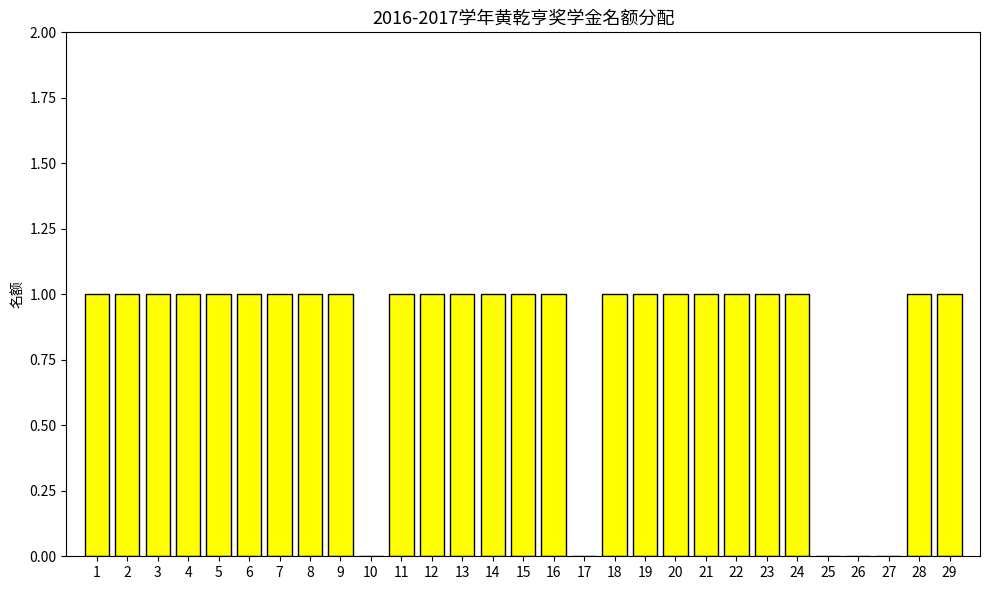

How many categories are shown in the chart?

29